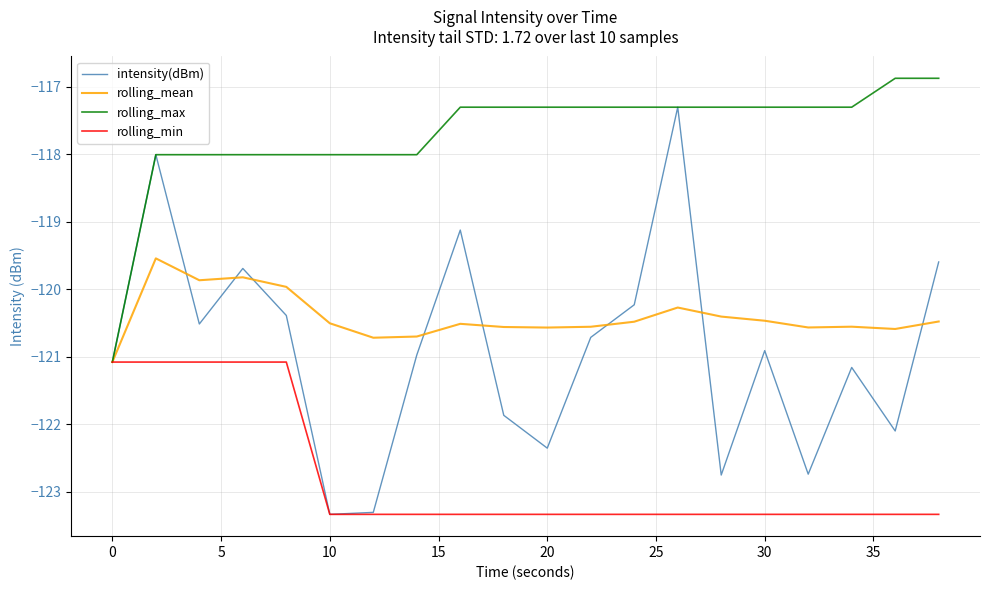

Which series has the widest spread of values?

intensity(dBm)